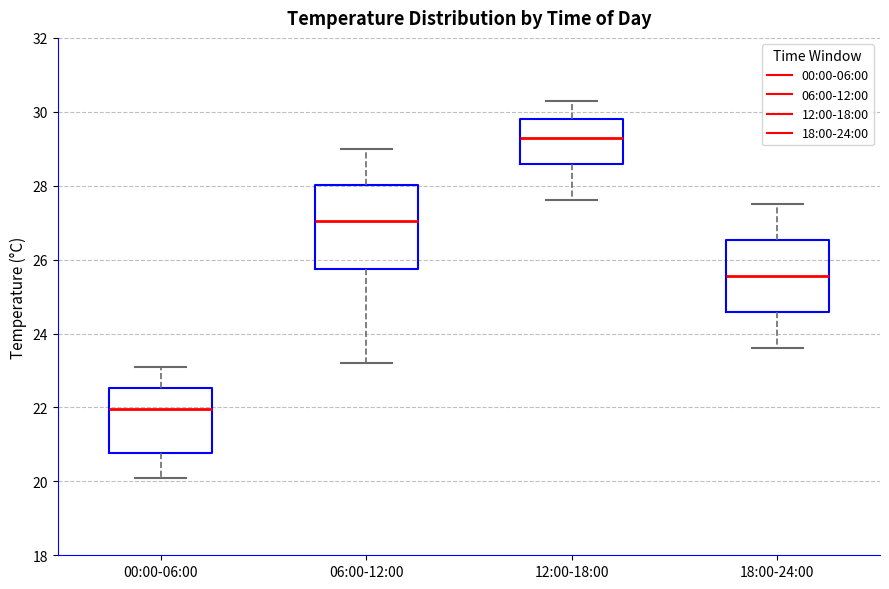

Where does the lower whisker of the box for 00:00-06:00 end on the y-axis? The values are not printed on the chart, so give them approximately, as read against the axis.

20.2